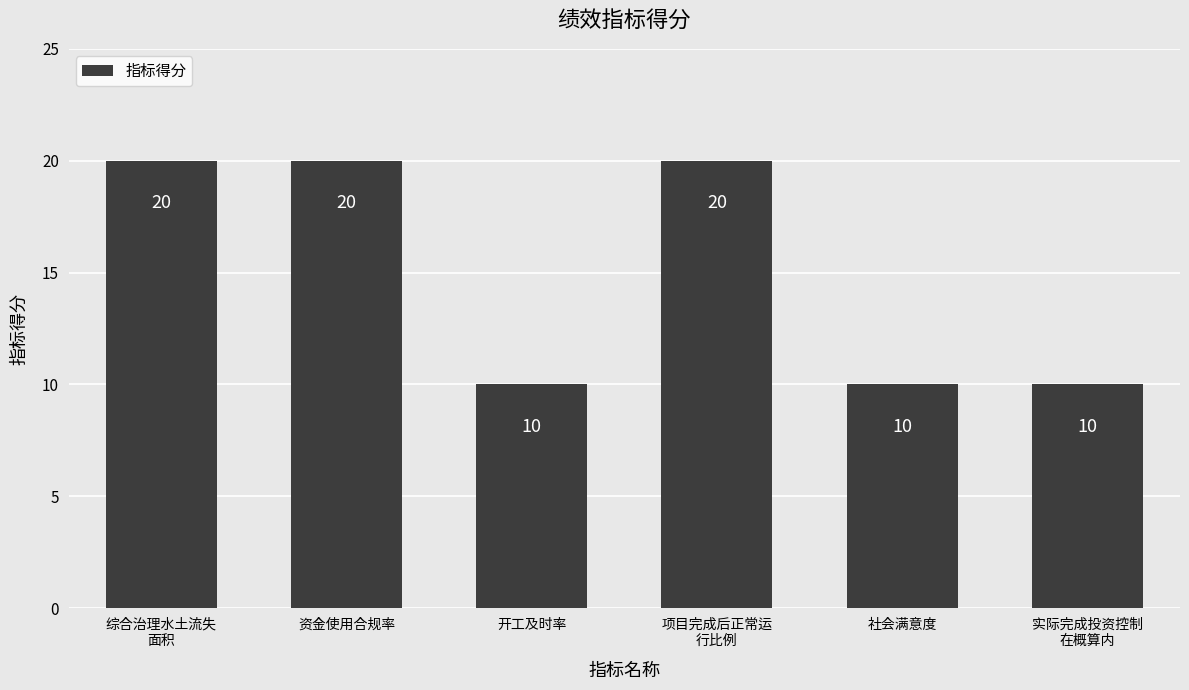

What is the ratio of the value at 实际完成投资控制
在概算内 to the value at 开工及时率?

1.0